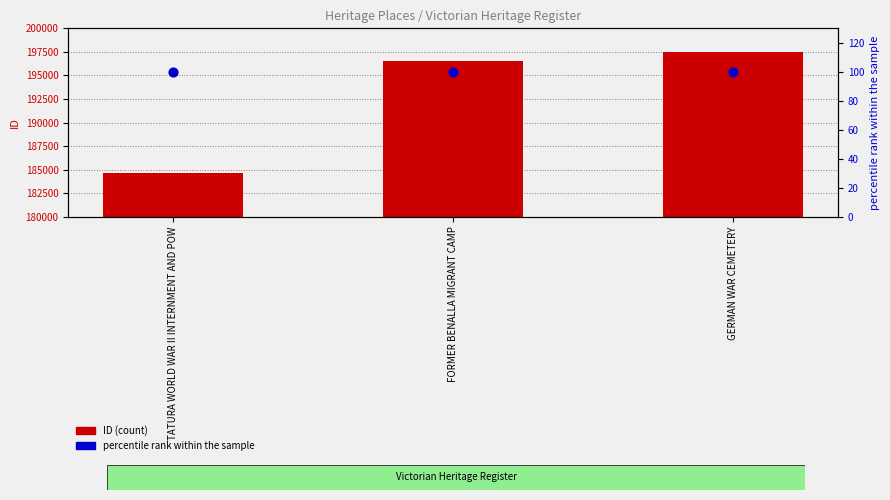

Which series has the largest total across all categories?

ID